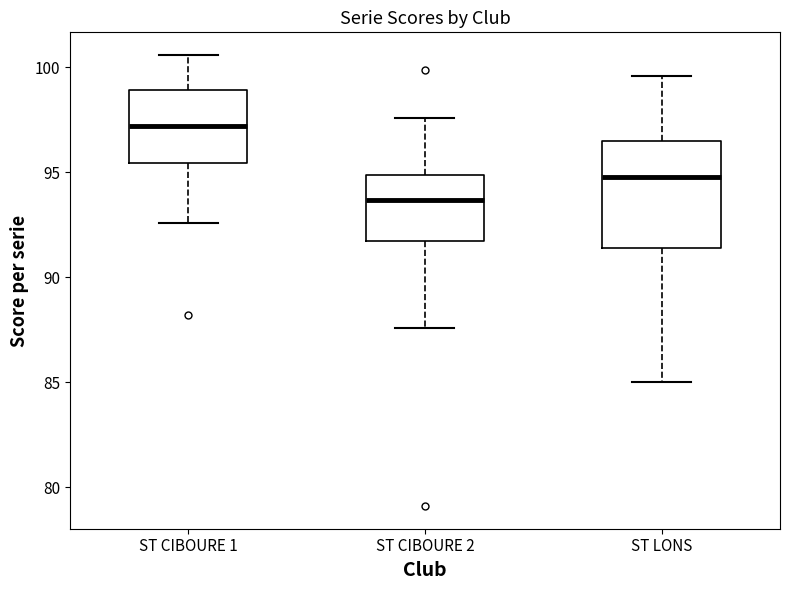

Comparing the boxes themselves (not the whiskers), which one is the tallest?

ST LONS